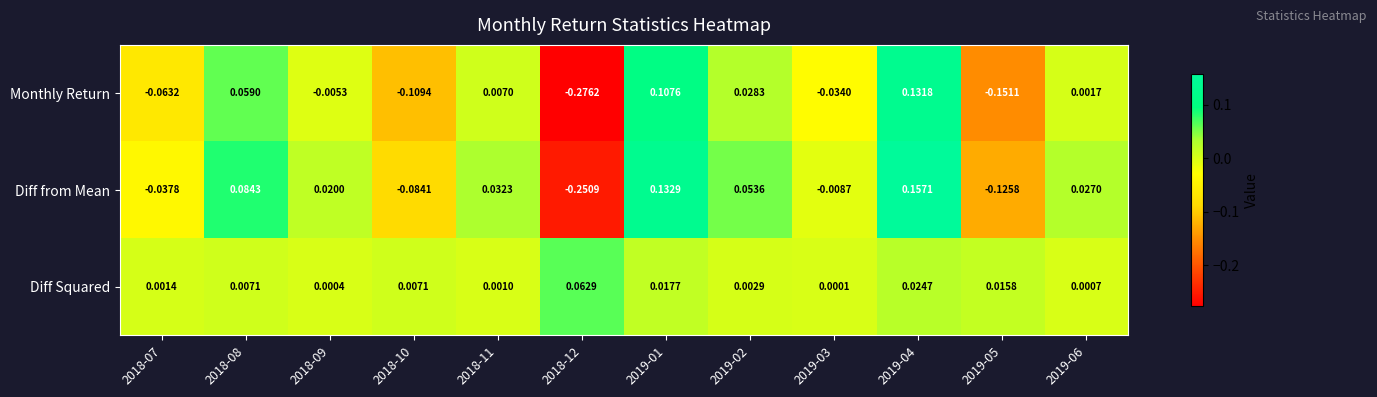

Rank the series at 2019-04 from lowest to highest value.

Diff Squared, Monthly Return, Diff from Mean